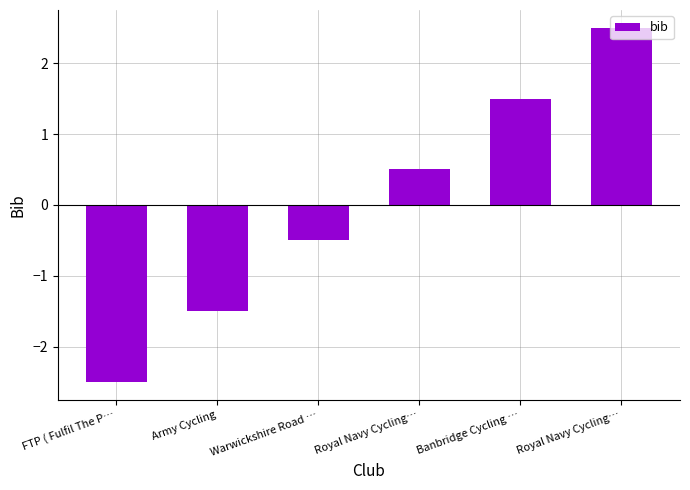

The chart shows a value of 0.7 at Royal Navy Cycling…. True or false?

False